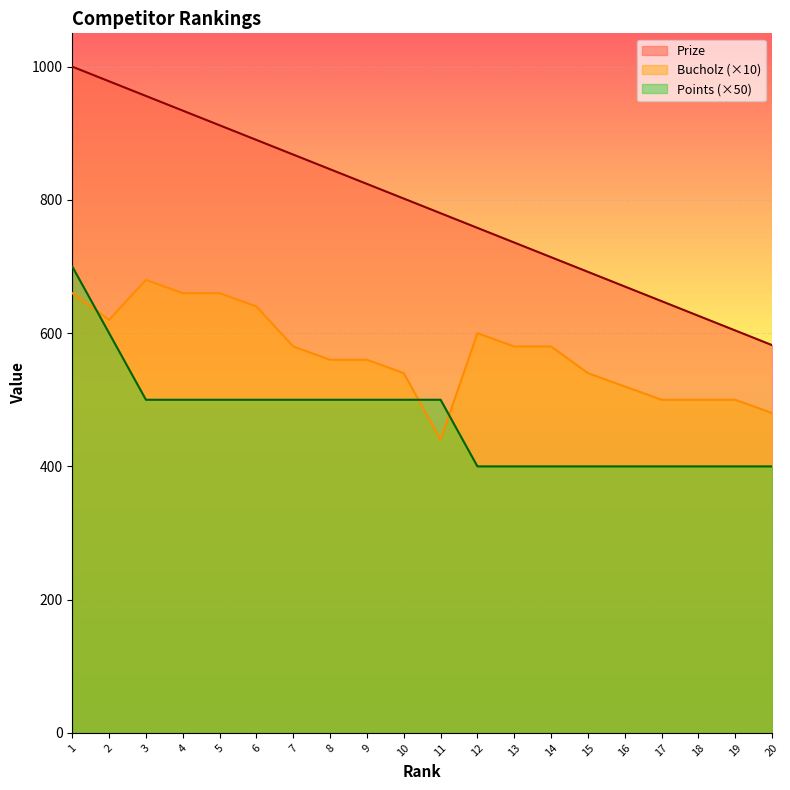

What is the value of the Bucholz point at the 15th from the left?

540